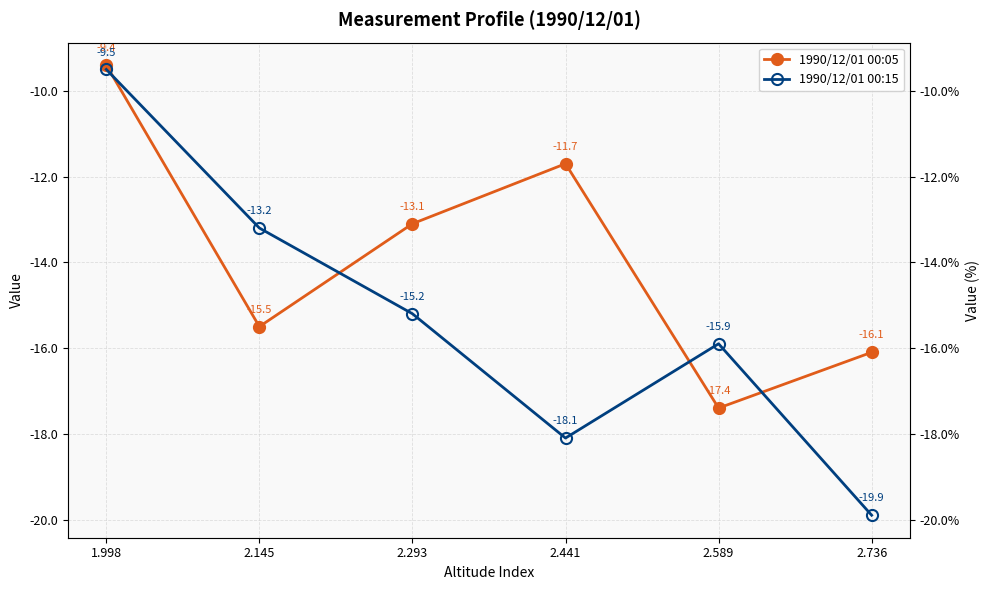

At which category is the sum across all series the highest?

1.998